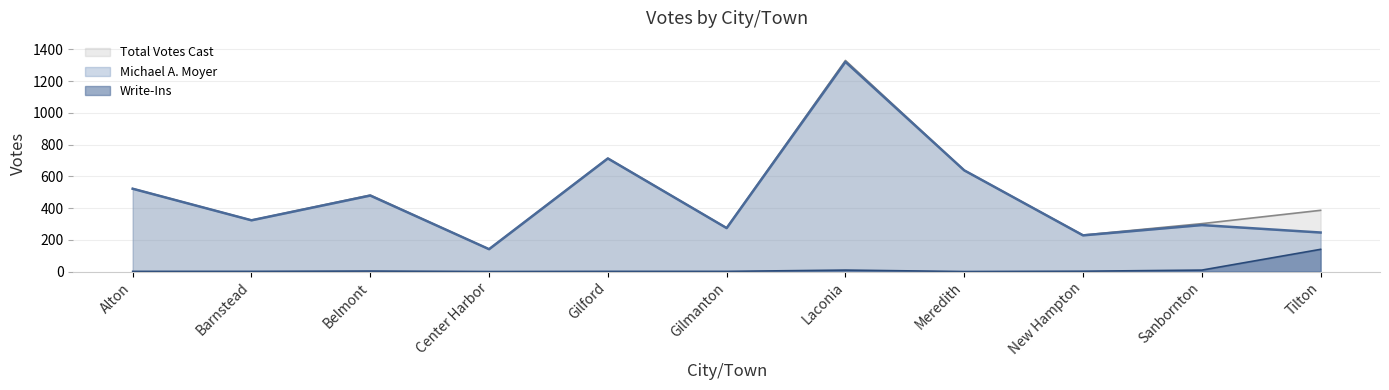

What is the value of the Michael A. Moyer point at the 7th from the left?

1322